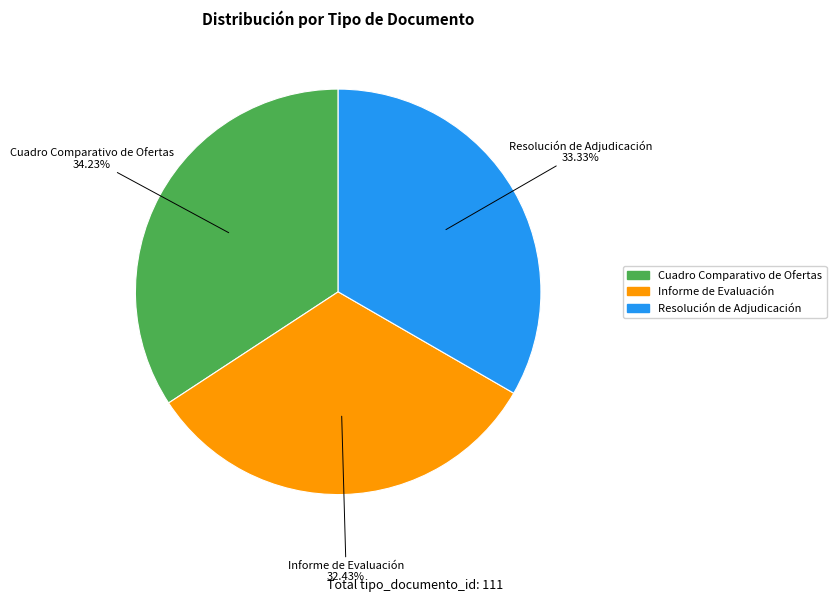

True or false: Informe de Evaluación accounts for 41% of the total.

False